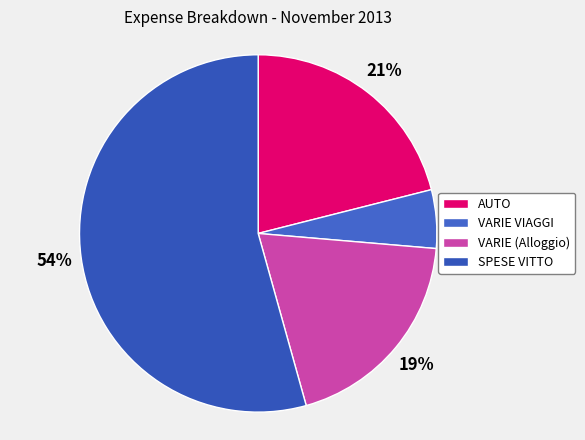

What is the largest slice in the pie chart?

SPESE VITTO